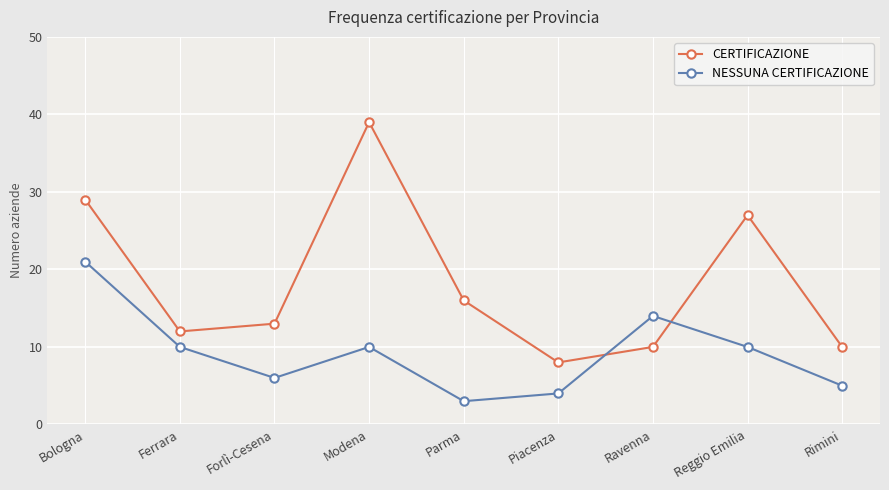

How many data points in CERTIFICAZIONE are less than 13?

4